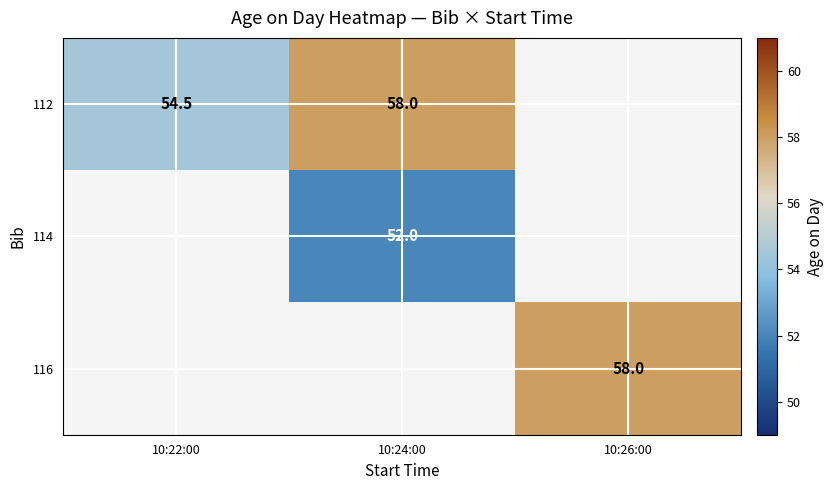

Is it true that 116 equals 58.0 at 10:26:00?

True